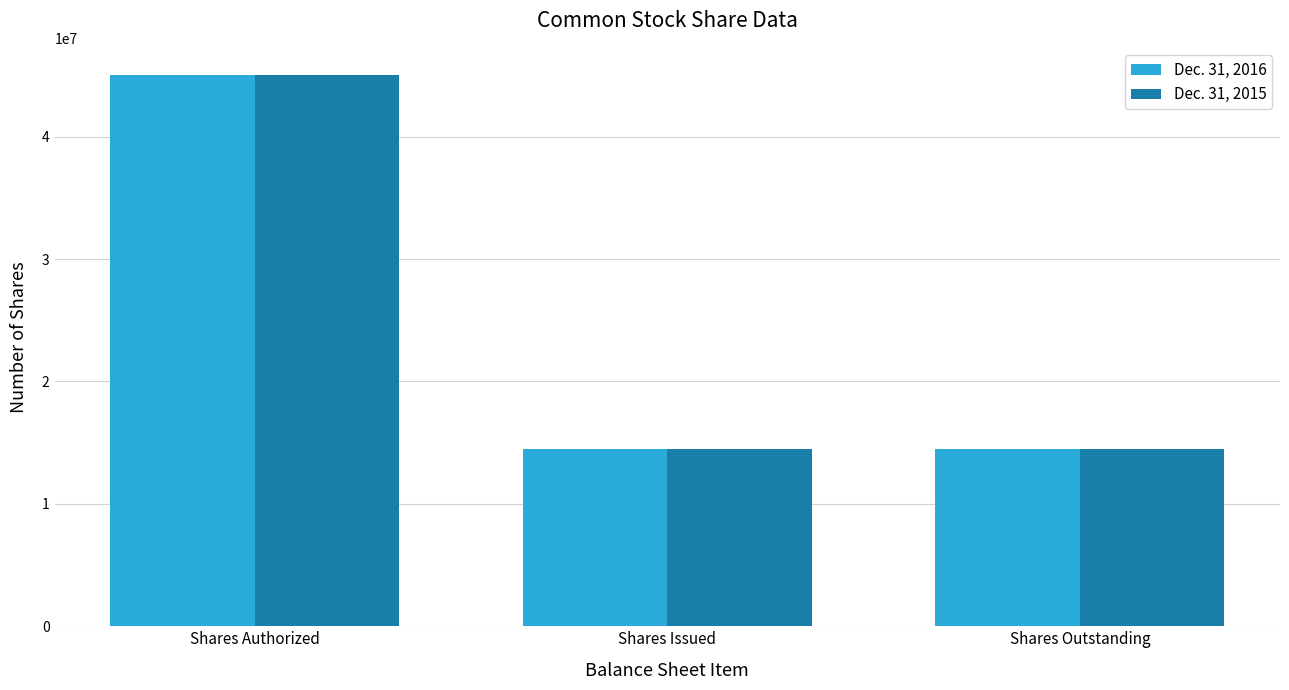

Which category has the highest value in the Dec. 31, 2015 series?

Shares Authorized